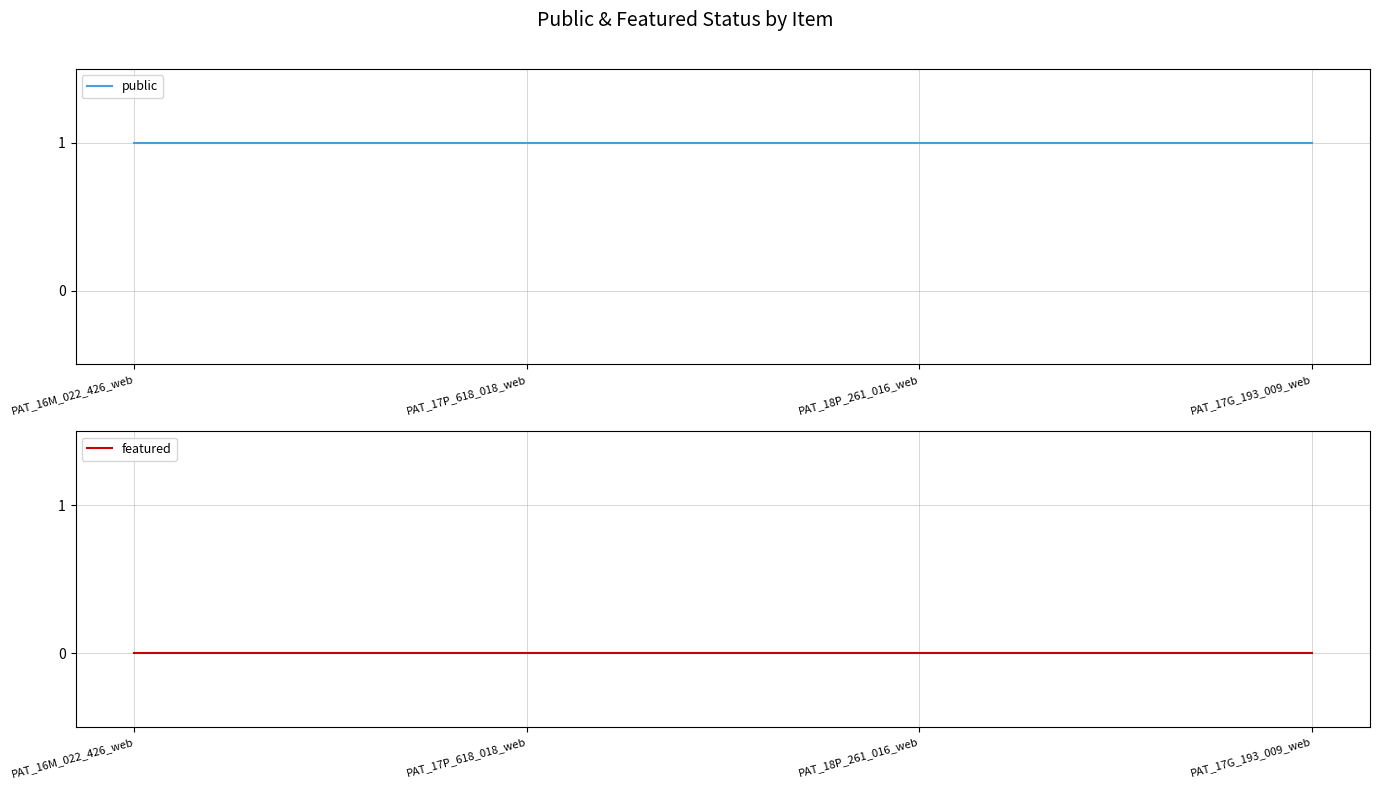

List the series in order of their peak value, highest first.

public, featured